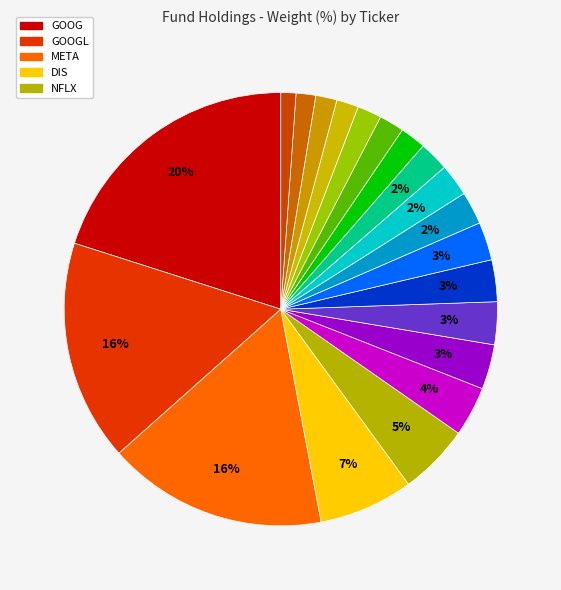

How many segments does this pie chart have?

20